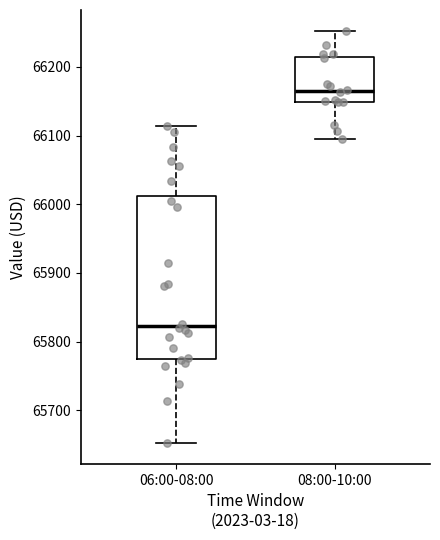

Comparing the boxes themselves (not the whiskers), which one is the tallest?

06:00-08:00